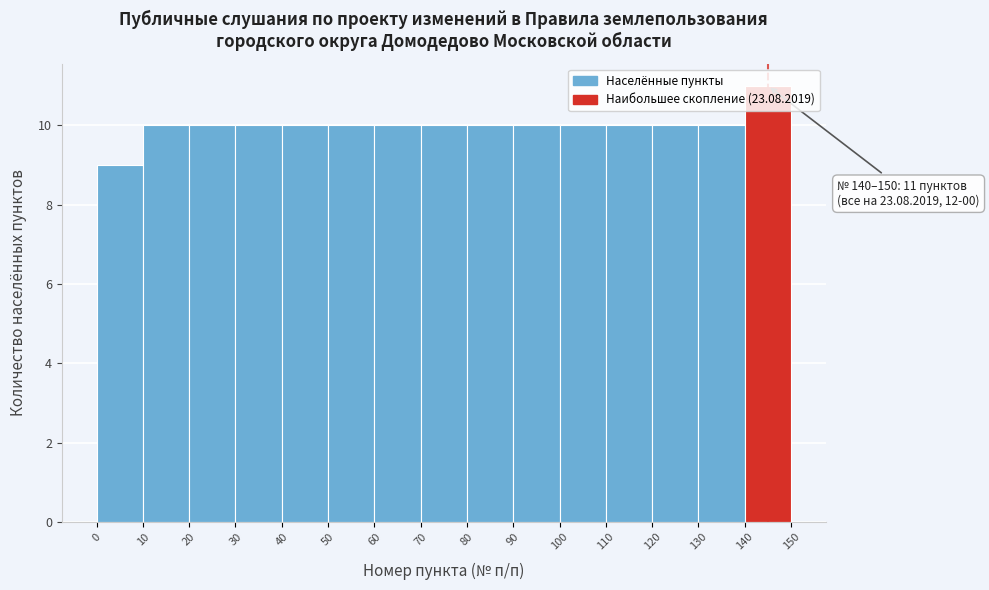

Which range on the x-axis has the tallest bar?

140 to 150